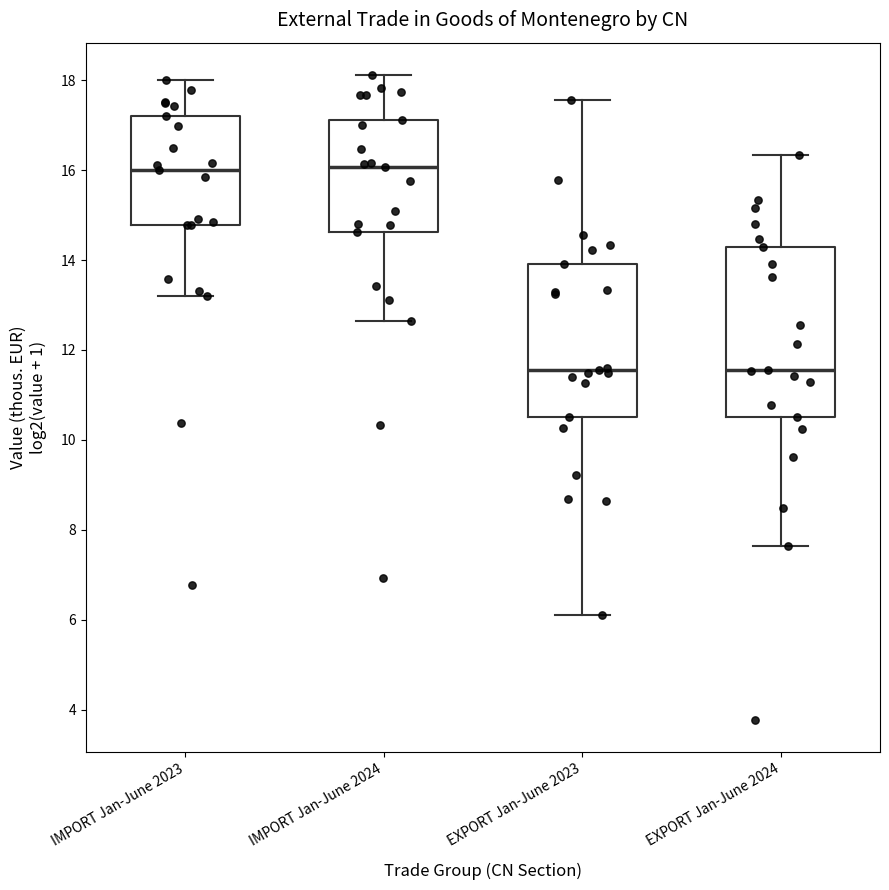

Reading left to right, transcribe this box plot: for each box, give where its median line is, the range the box spans, and where its two whiskers end, as read against the y-axis. The values are not printed on the chart, so give them approximately, as read against the axis.

IMPORT Jan-June 2023: median 16.0, box 14.8 to 17.2, whiskers 13.2 to 18.0
IMPORT Jan-June 2024: median 16.0, box 14.6 to 17.2, whiskers 12.6 to 18.2
EXPORT Jan-June 2023: median 11.6, box 10.6 to 14.0, whiskers 6.2 to 17.6
EXPORT Jan-June 2024: median 11.6, box 10.6 to 14.2, whiskers 7.6 to 16.4